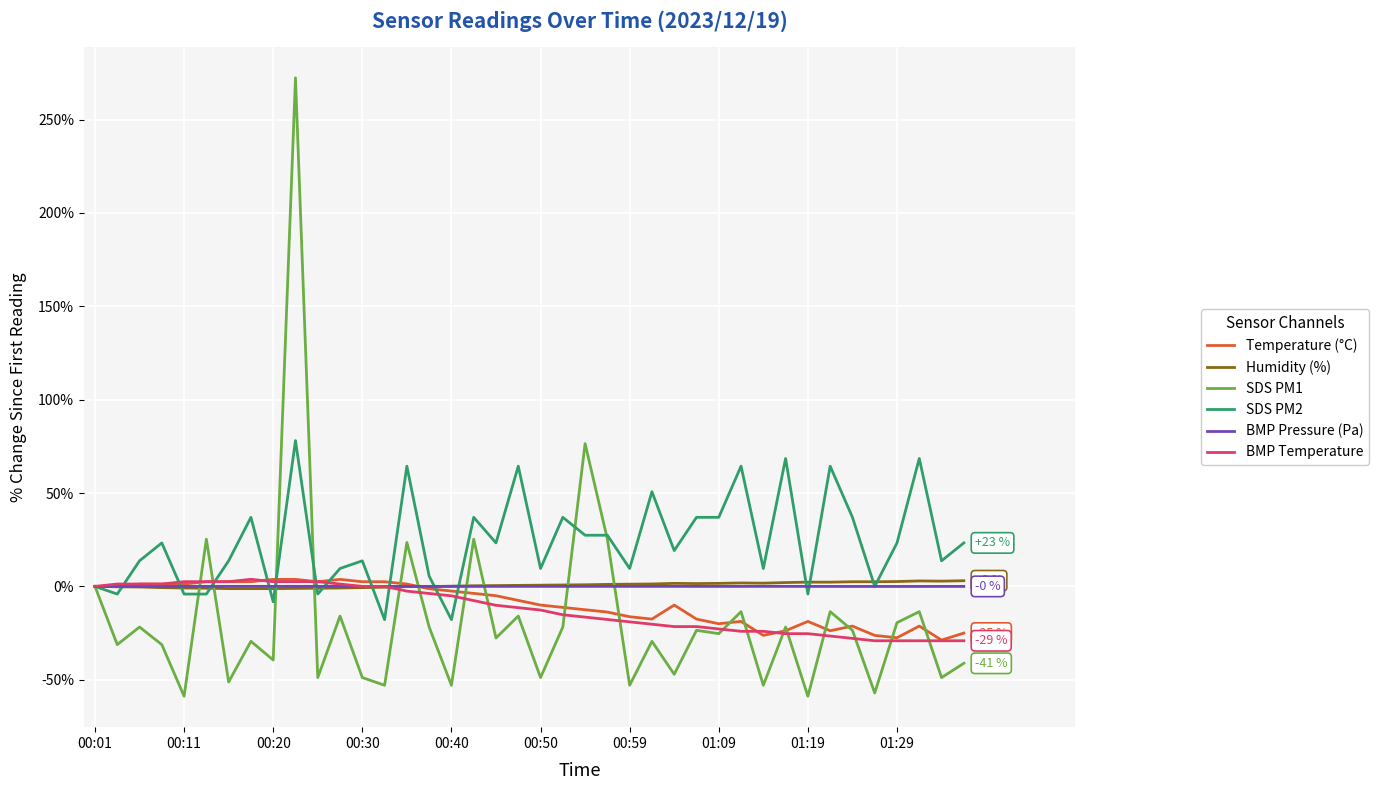

What is the smallest value displayed?

-58.8